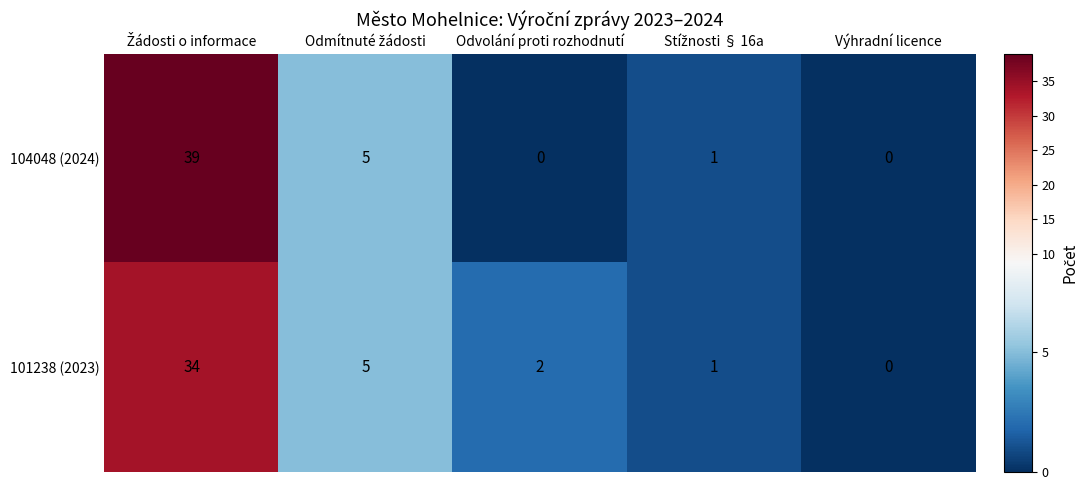

Reading right to left, list all the values displayed in this chart.

104048 (2024): 0	1	0	5	39
101238 (2023): 0	1	2	5	34